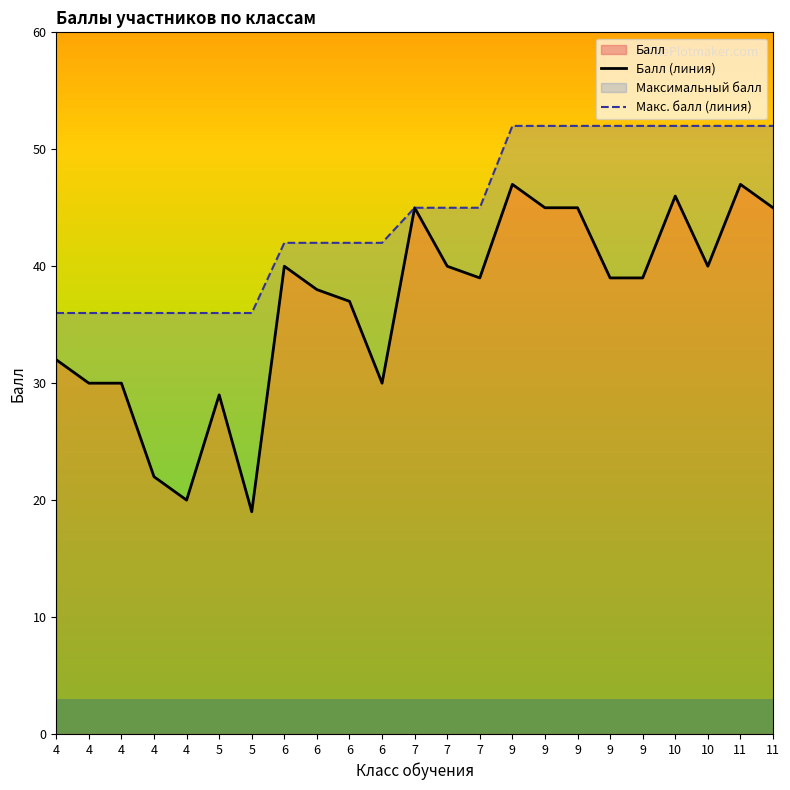

Reading right to left, transcribe all the data shown in this chart.

Балл (линия): 45	47	40	46	39	39	45	45	47	39	40	45	30	37	38	40	19	29	20	22	30	30	32
Макс. балл (линия): 52	52	52	52	52	52	52	52	52	45	45	45	42	42	42	42	36	36	36	36	36	36	36